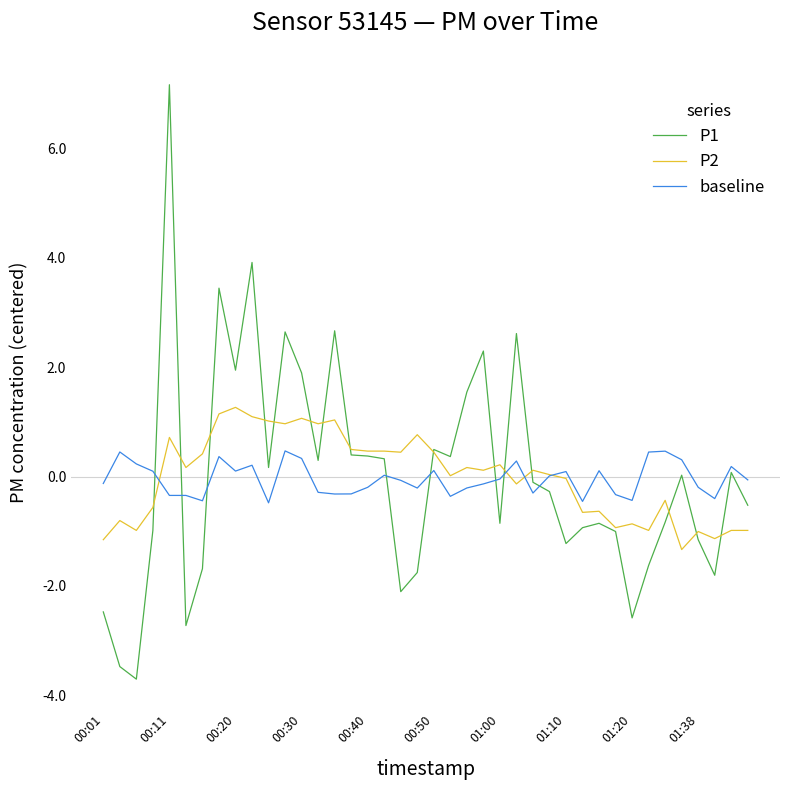

What is the maximum value for P2?

1.3